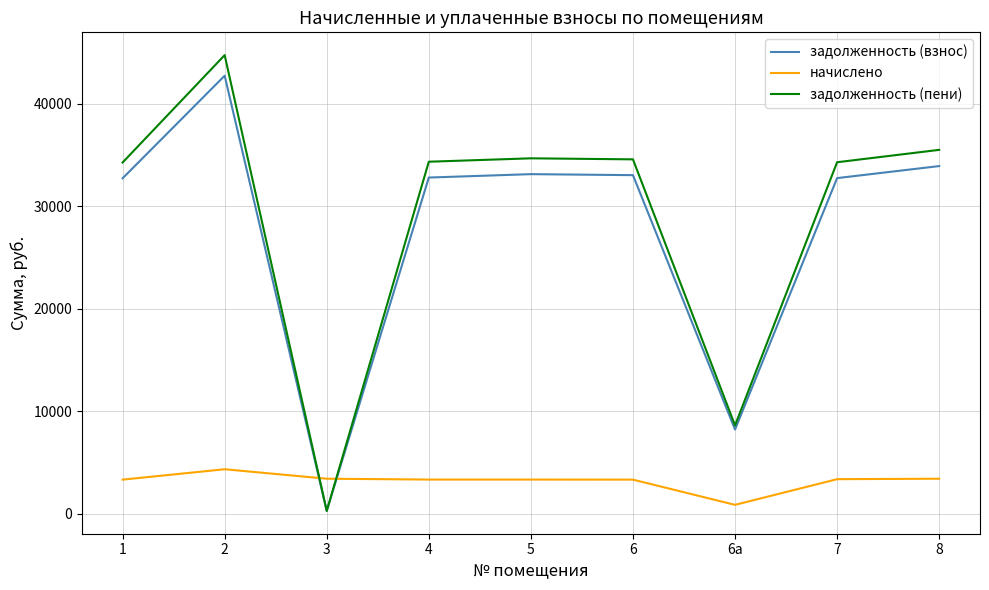

What is the maximum value shown in the chart?

44751.6